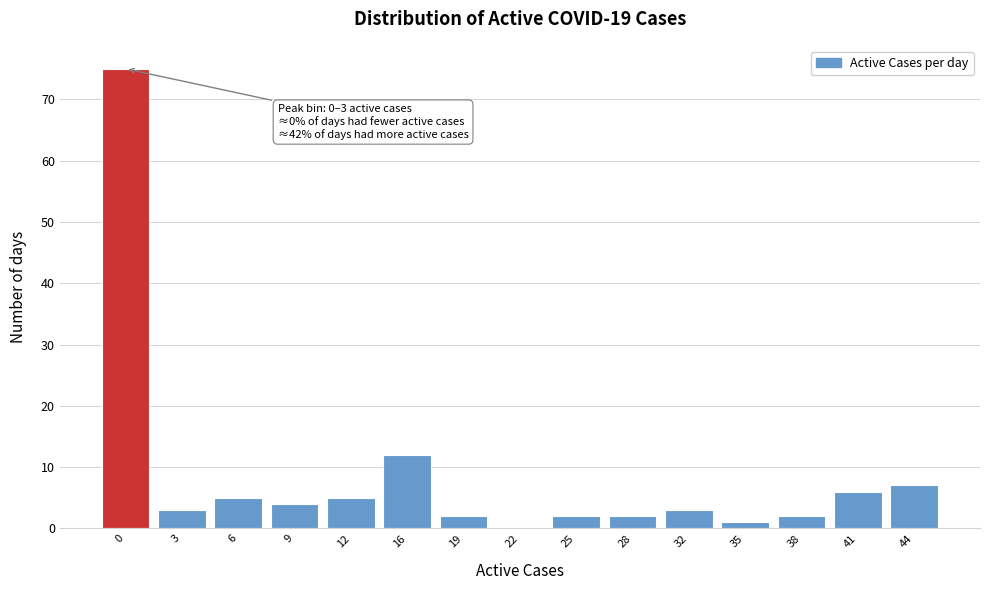

Reading right to left, transcribe all the data shown in this chart.

44=7	41=6	38=2	35=1	32=3	28=2	25=2	22=0	19=2	16=12	12=5	9=4	6=5	3=3	0=75